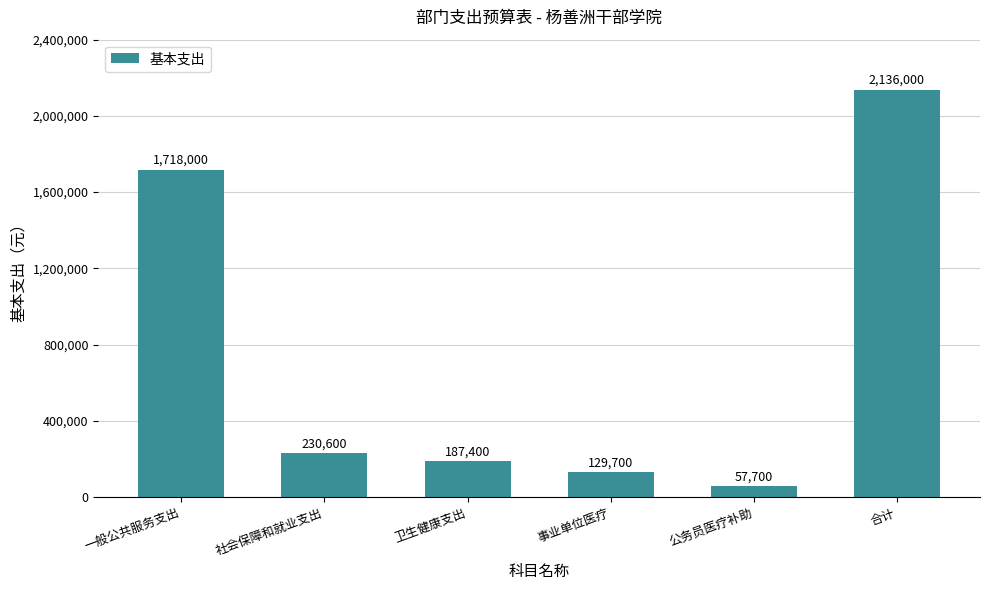

What is the greatest value displayed?

2136000